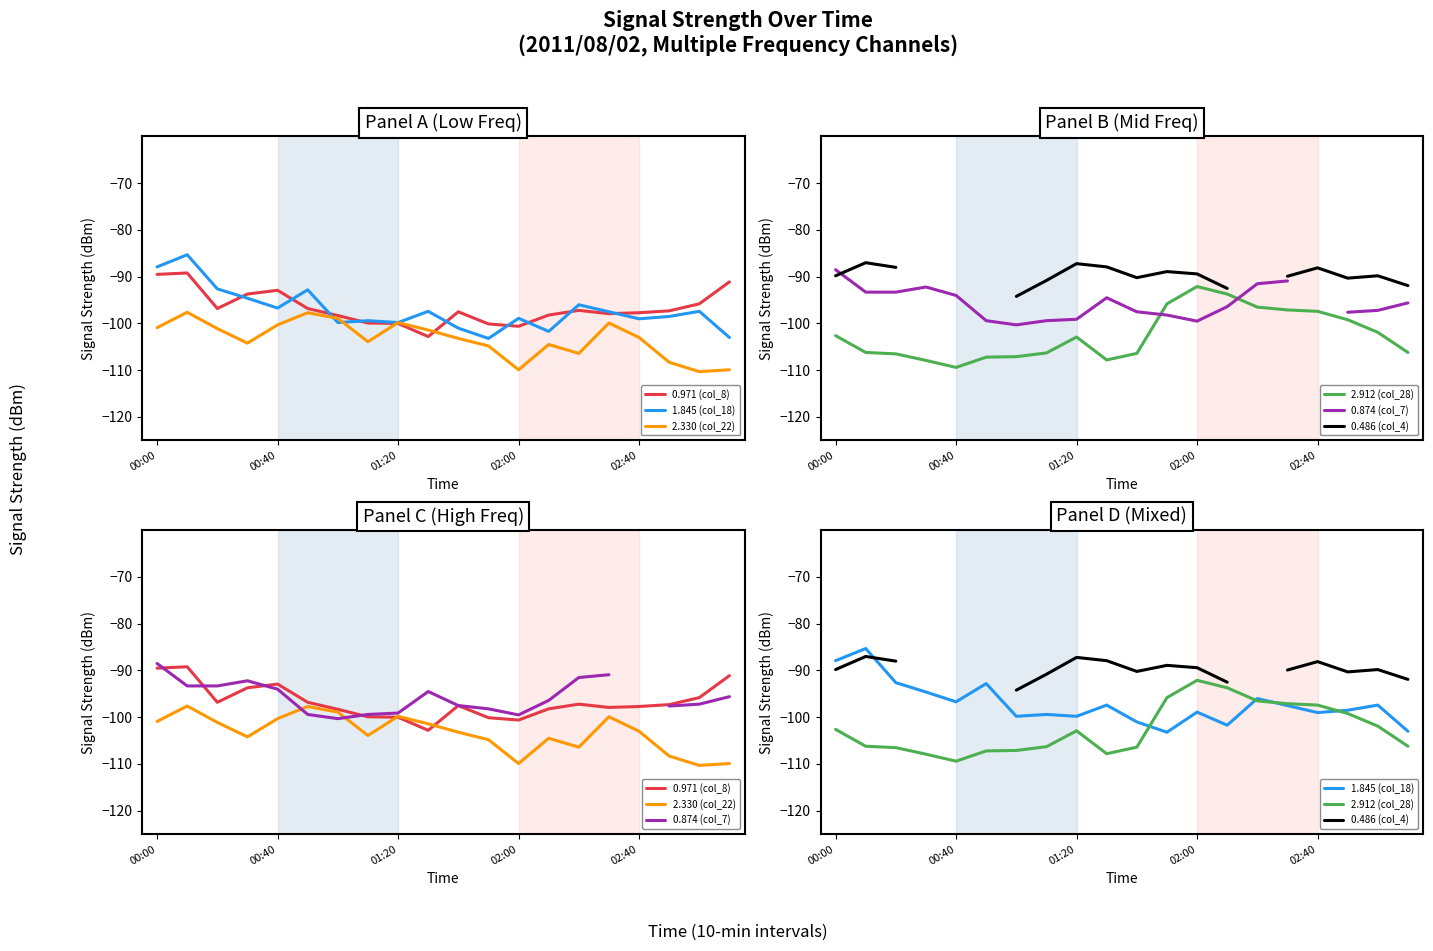

Count the number of categories in the chart.

20